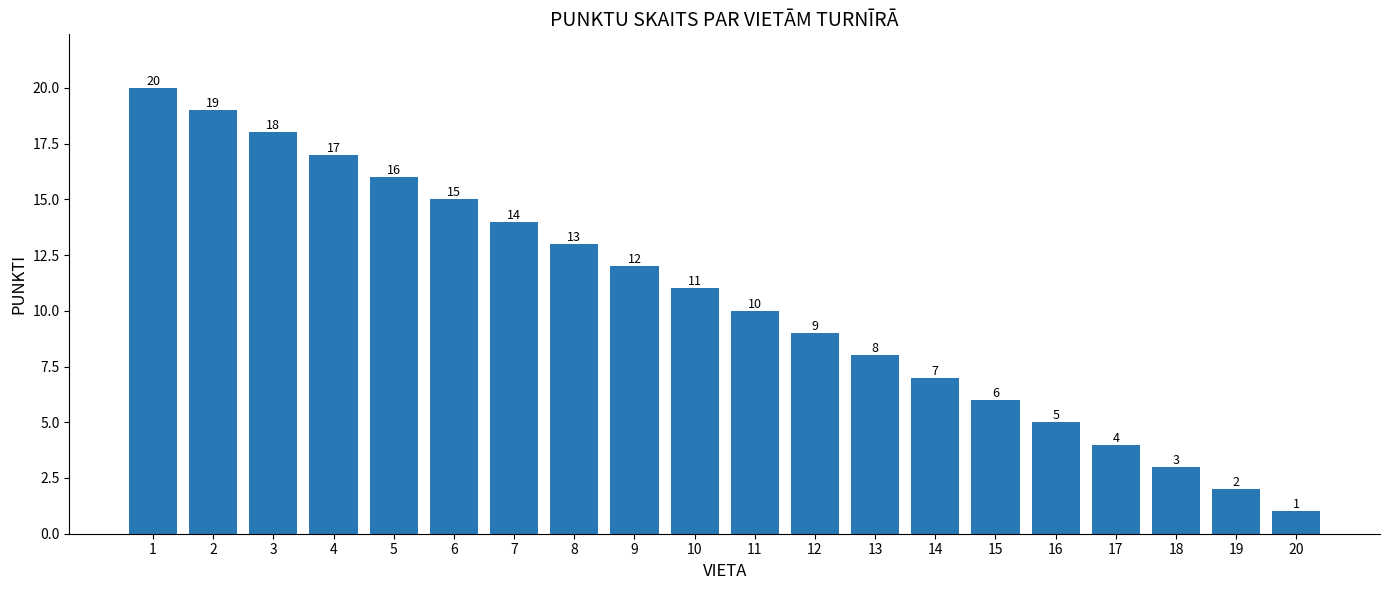

Does the chart contain stacked bars?

No